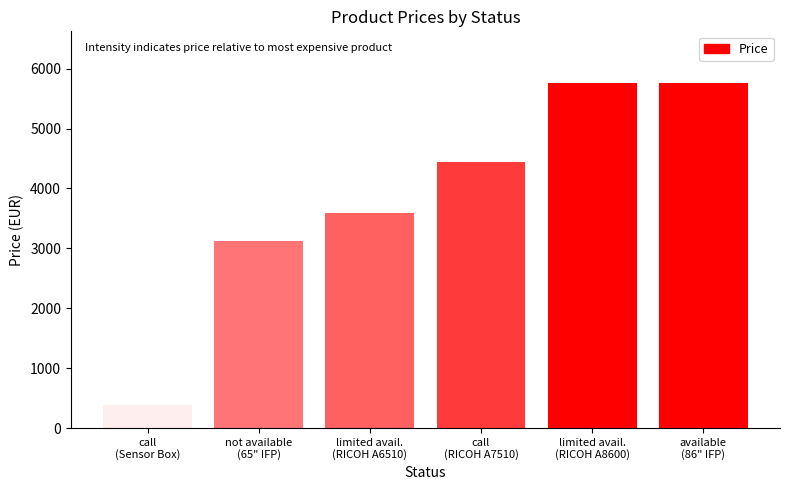

Which category has the highest value across all series?

limited availability (up to 3) (RICOH A8600)